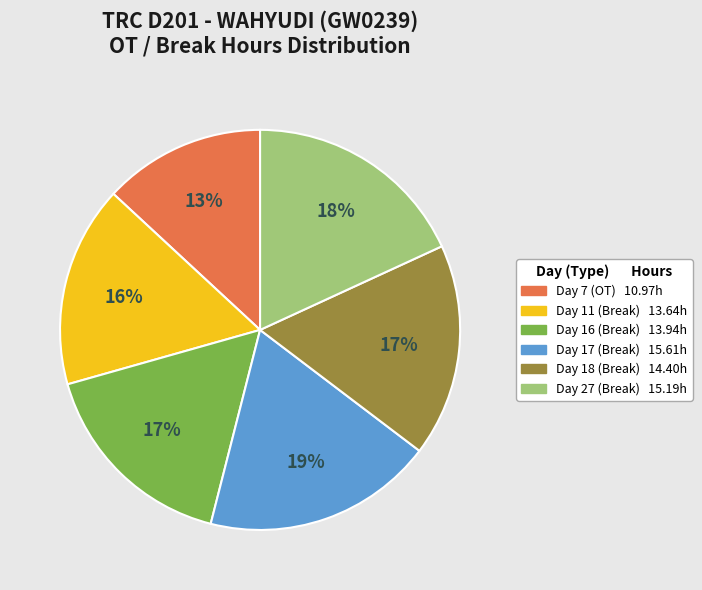

Is it true that Day 17 (Break) is 32% of the pie?

False